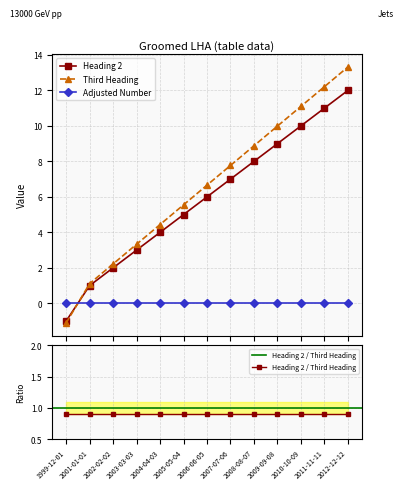

At which label does Adjusted Number reach its minimum?

1999-12-01